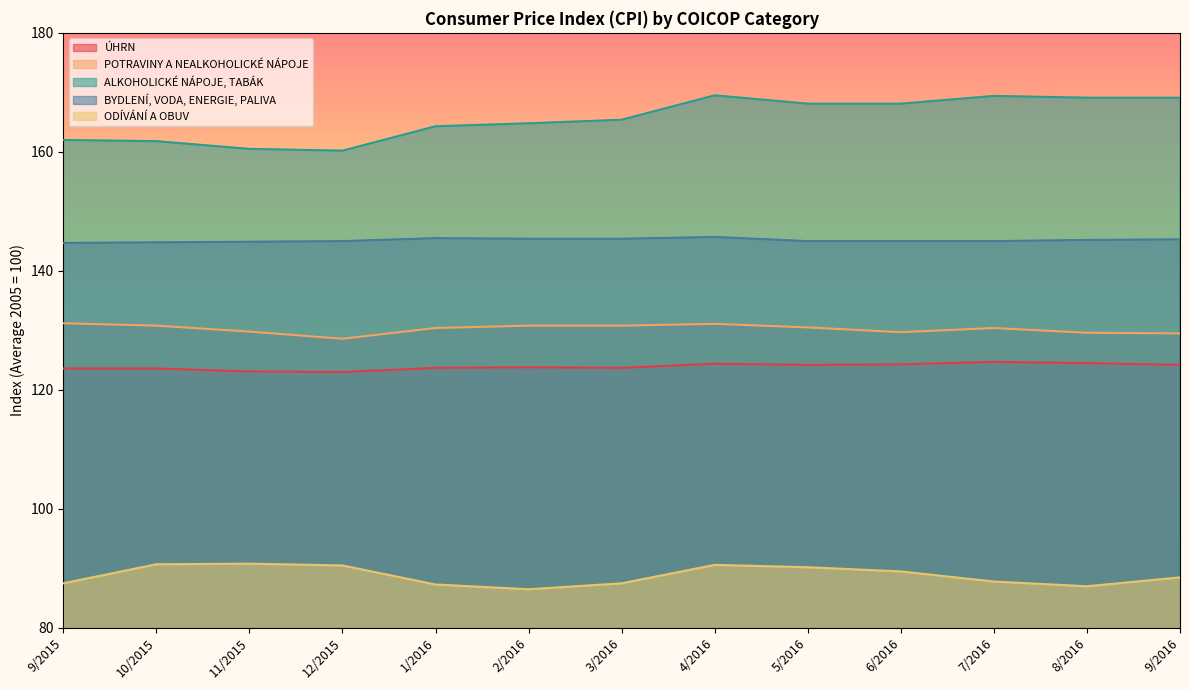

The value of POTRAVINY A NEALKOHOLICKÉ NÁPOJE at 12/2015 is 128.6. True or false?

True